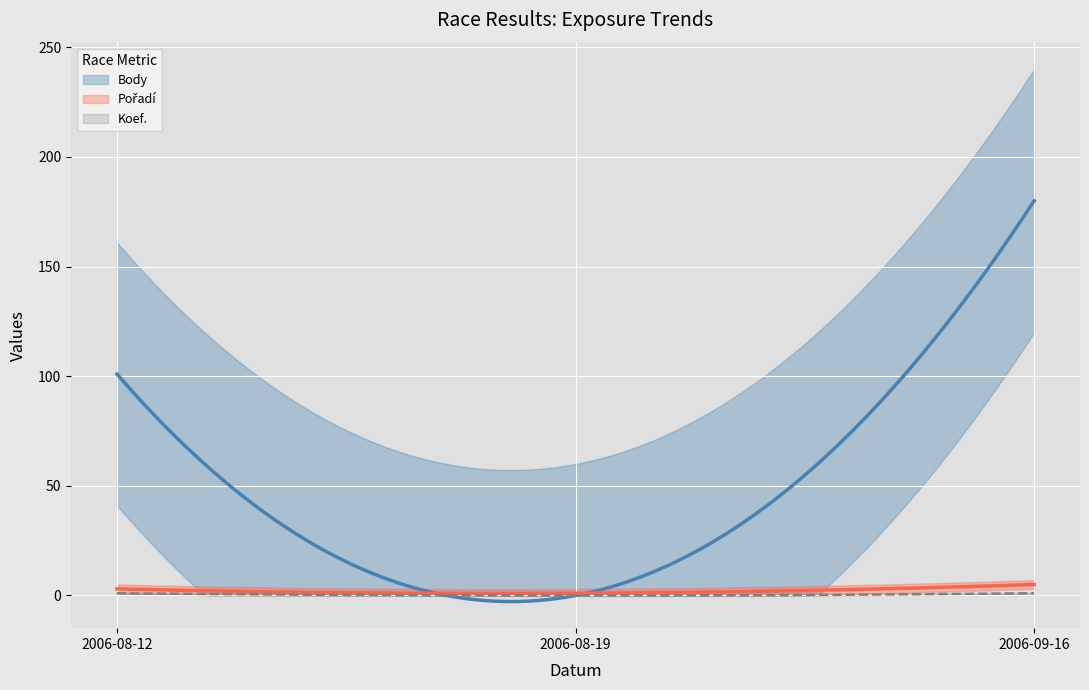

What is the sum of the Body values at 2006-08-19 and 2006-08-12?

101